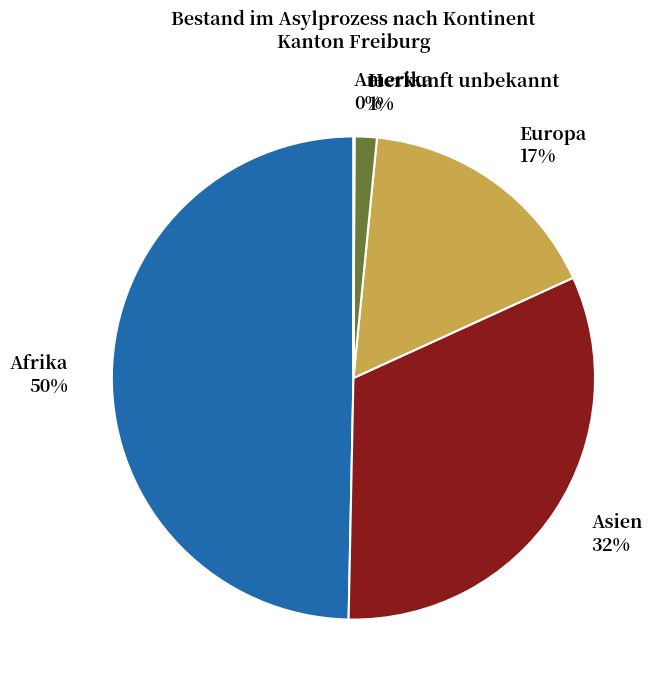

What is the largest slice in the pie chart?

Afrika